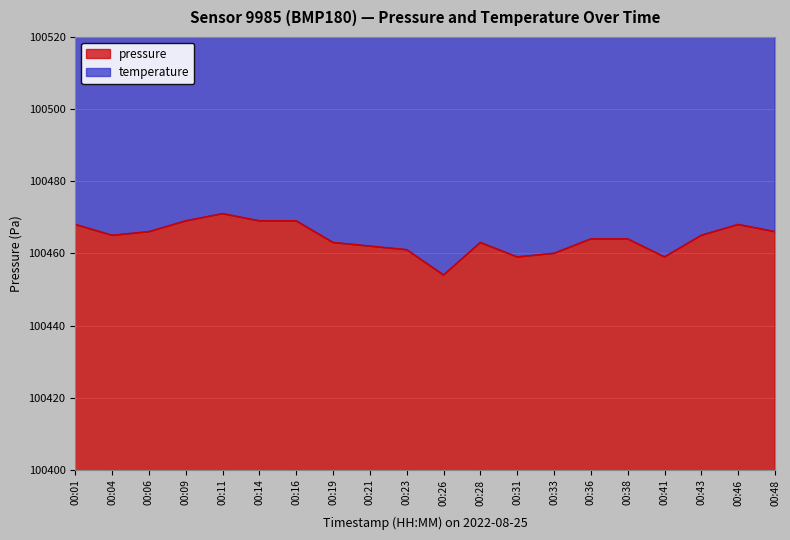

The value at 00:04 is 172455. True or false?

False